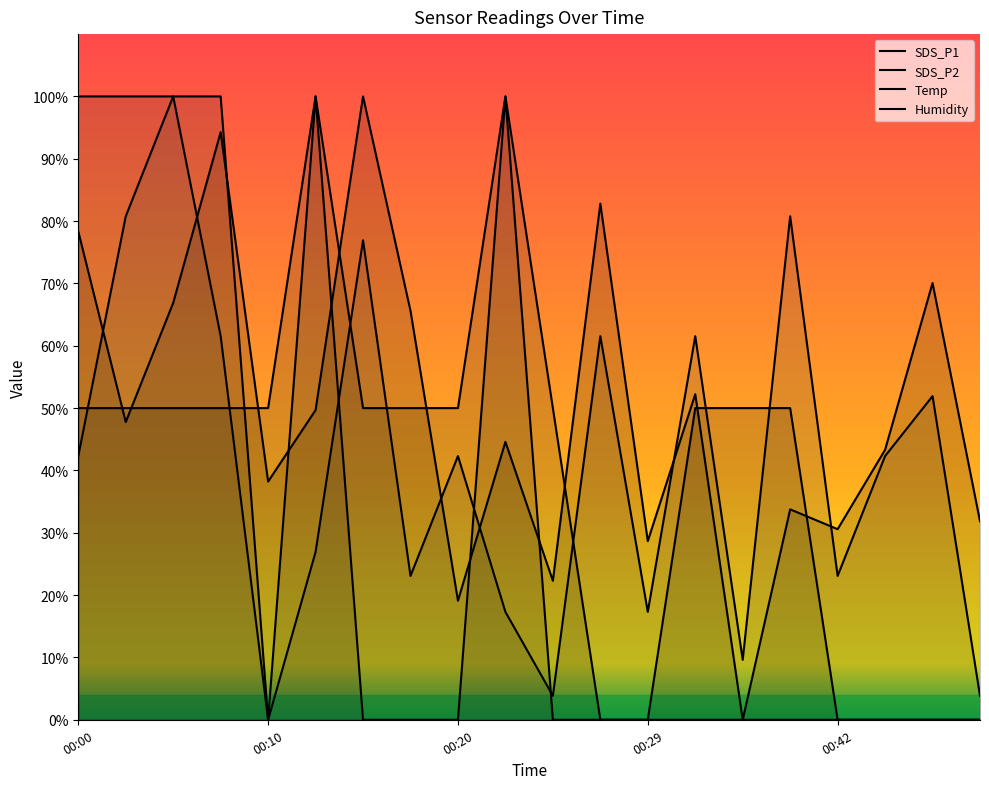

How many distinct data groups are displayed?

4